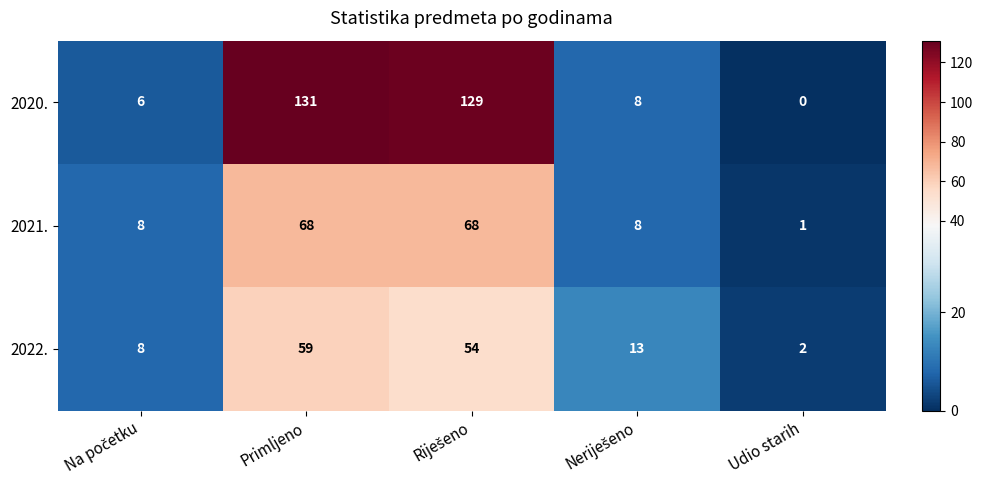

What is the total value across all series at Udio starih?

3